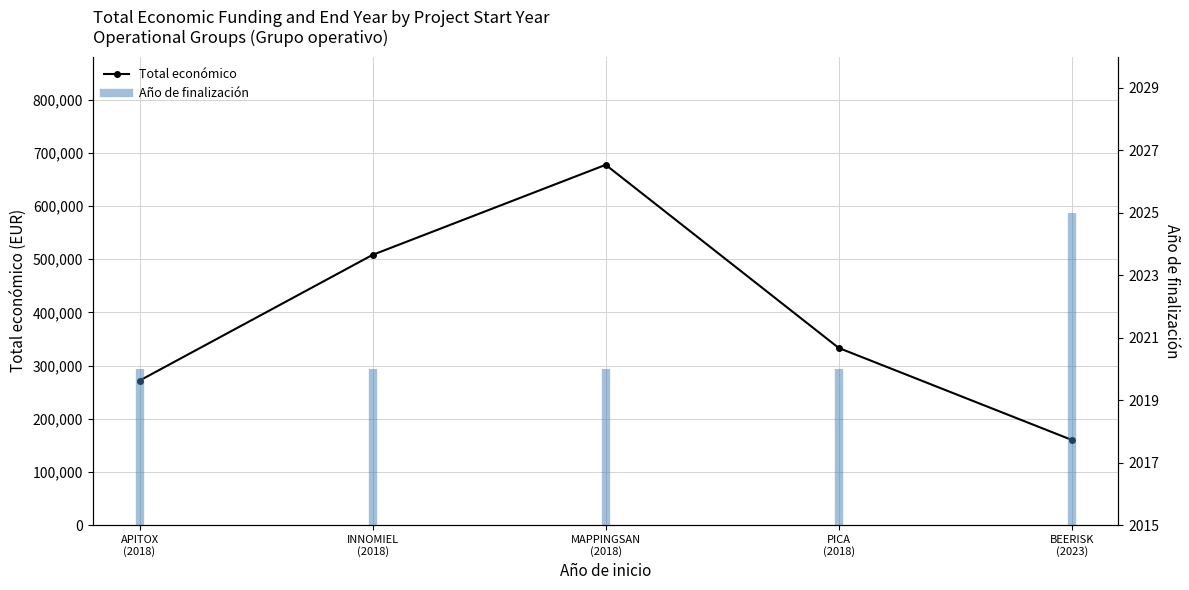

Reading left to right, transcribe all the data shown in this chart.

Total económico: APITOX
(2018)=271552	INNOMIEL
(2018)=508090	MAPPINGSAN
(2018)=677425	PICA
(2018)=333001	BEERISK
(2023)=160043
Año de finalización: APITOX
(2018)=2020	INNOMIEL
(2018)=2020	MAPPINGSAN
(2018)=2020	PICA
(2018)=2020	BEERISK
(2023)=2025